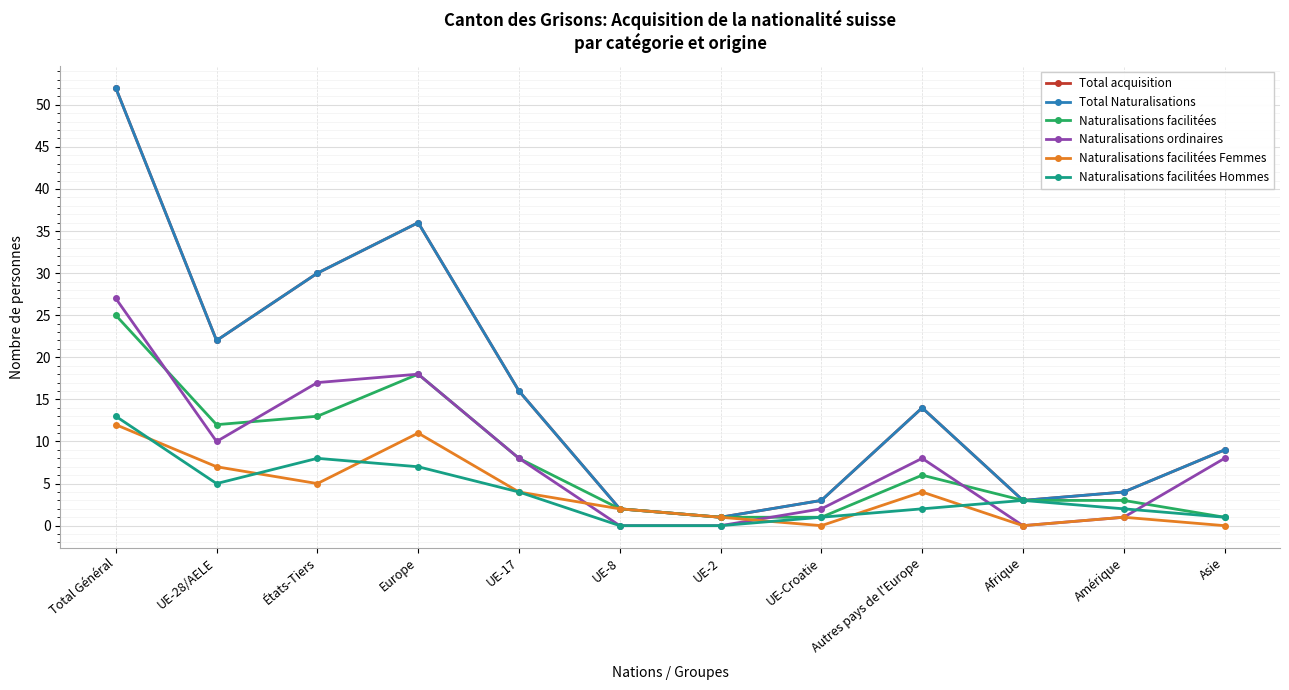

What is the value of the Naturalisations facilitées point at the 3rd from the left?

13